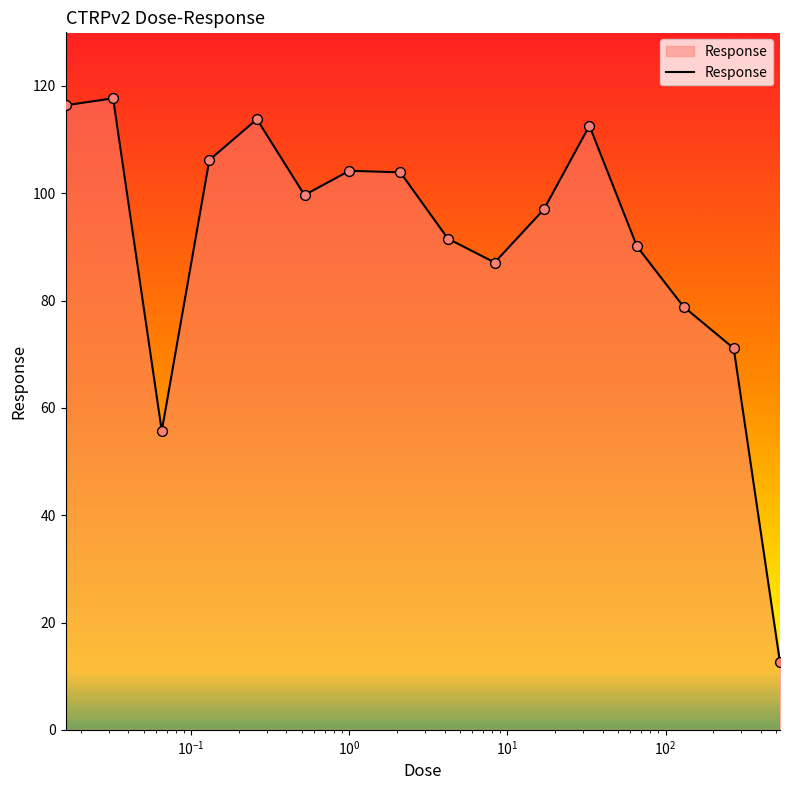

What is the smallest value displayed?

12.6